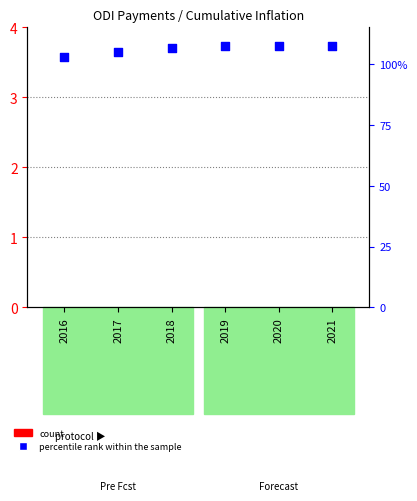

At which category is the sum across all series the highest?

2019